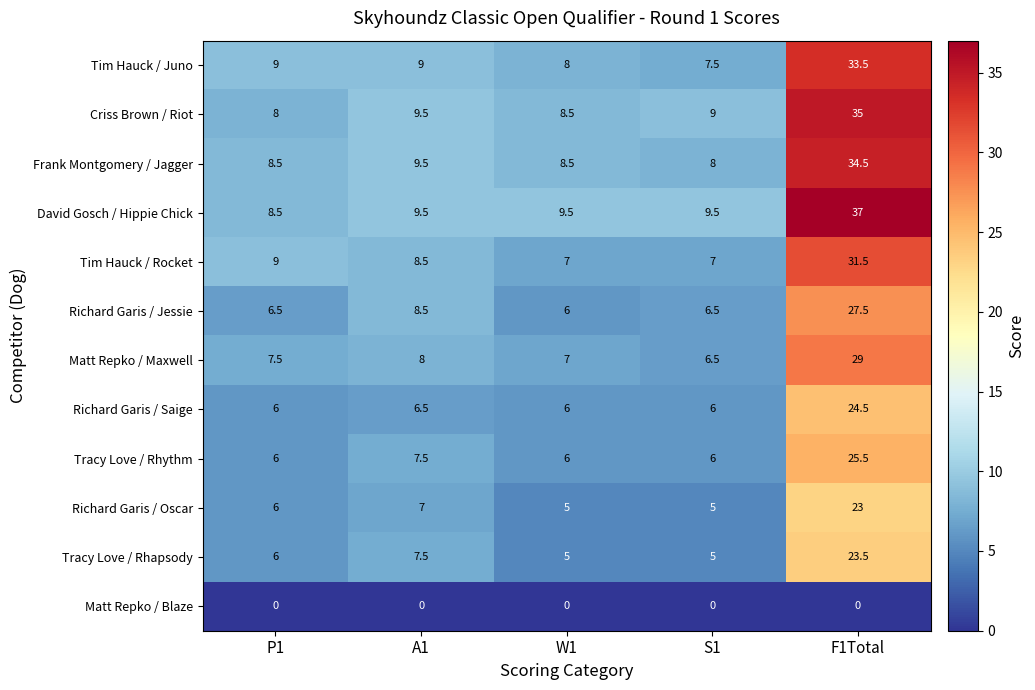

List the labels in order of Criss Brown / Riot value, smallest first.

P1, W1, S1, A1, F1Total